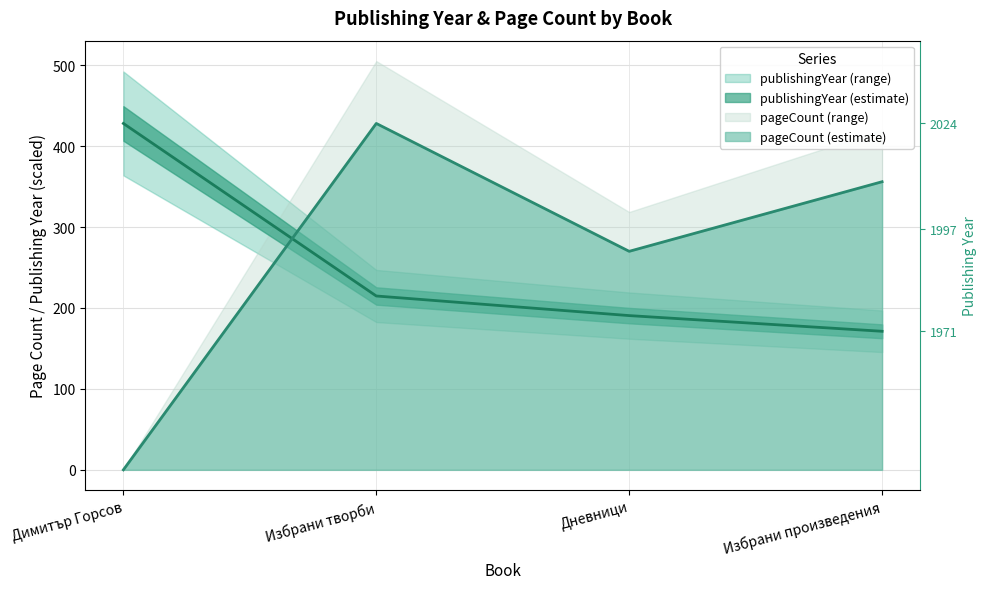

List the series in order of their overall mean, highest first.

pageCount, publishingYear